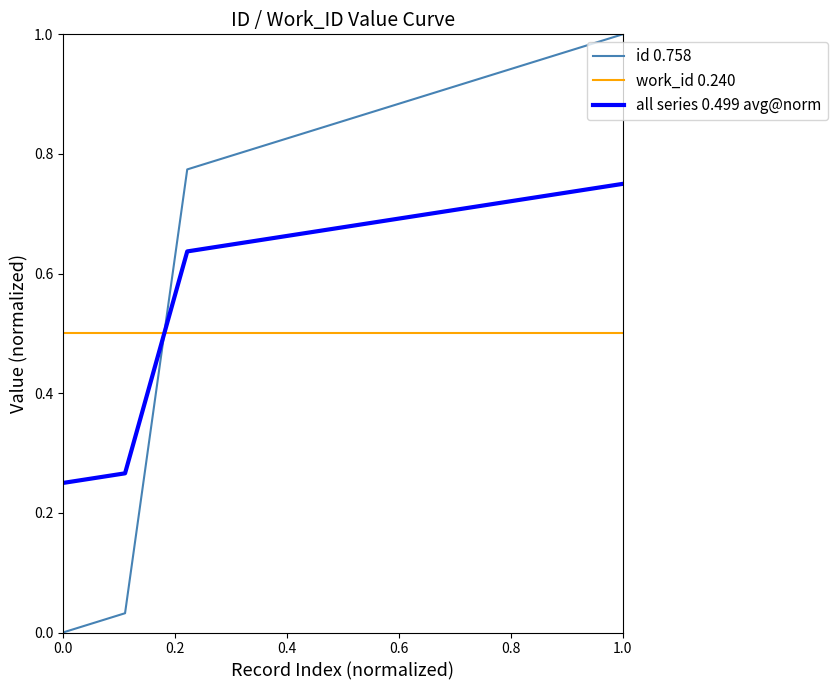

Which series has the widest spread of values?

id 0.758